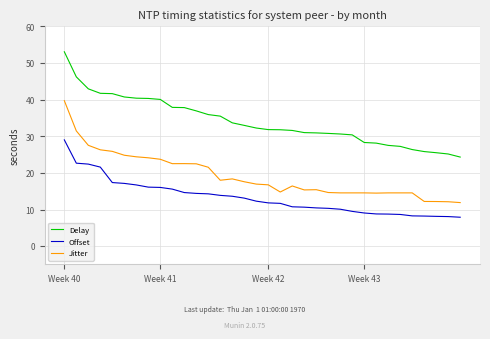

True or false: Delay and Jitter cross at least once.

False